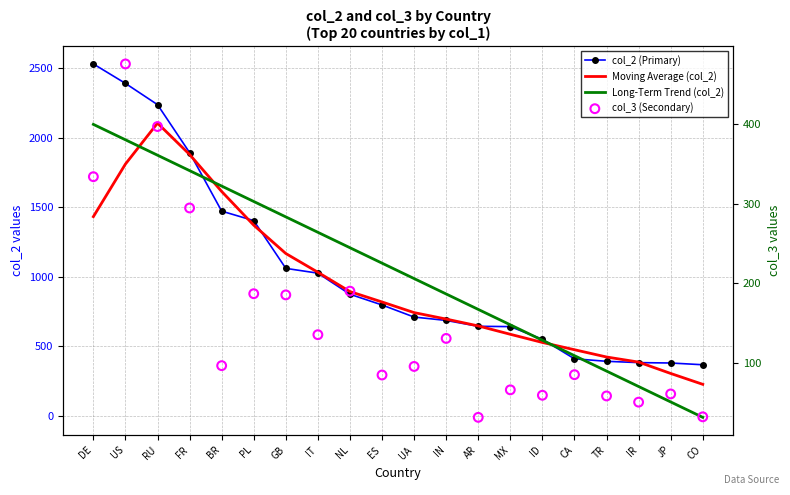

Is the value of Moving Average (col_2) at MX greater than the value of col_3 (Secondary) at FR?

Yes